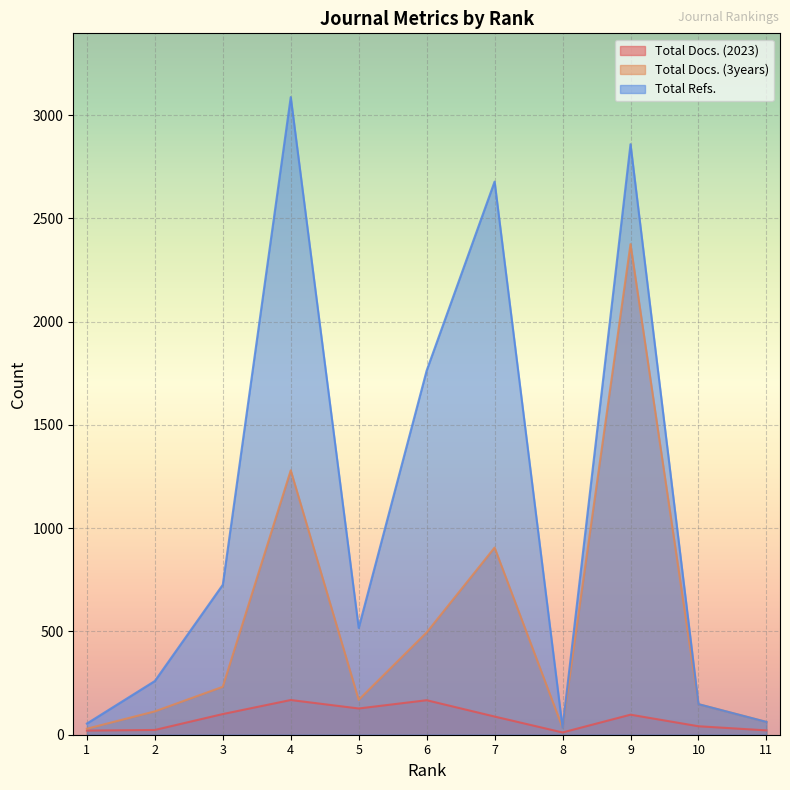

Rank the series by their maximum value, from lowest to highest.

Total Docs. (2023), Total Docs. (3years), Total Refs.